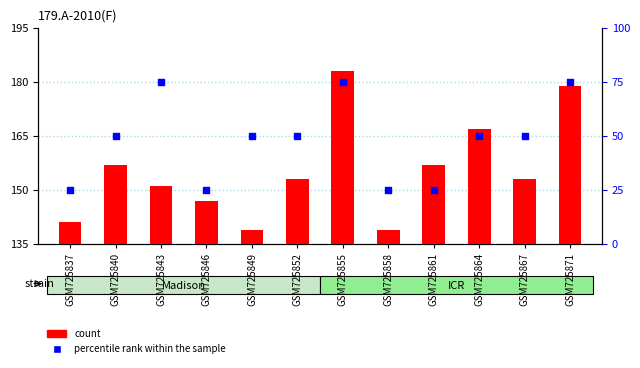

Which series reaches the maximum Y coordinate?

percentile rank within the sample